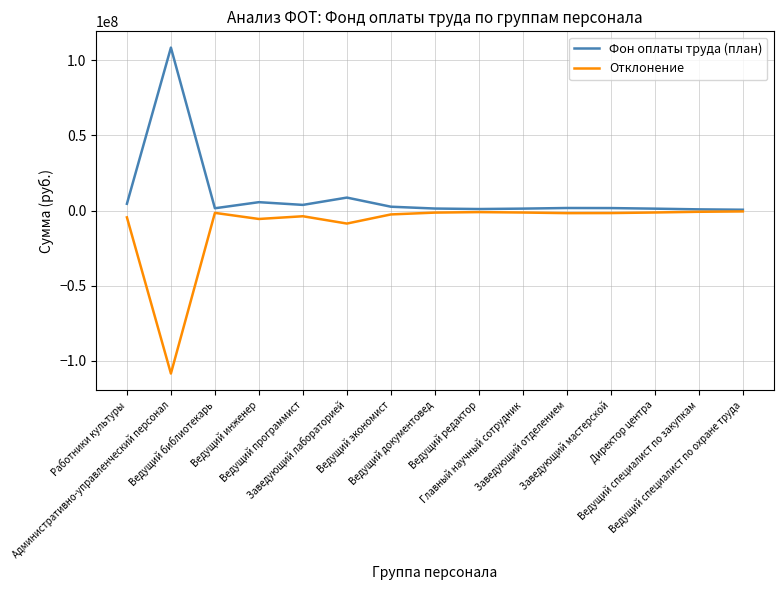

At which label does Фон оплаты труда (план) first exceed 1658680?

Работники культуры